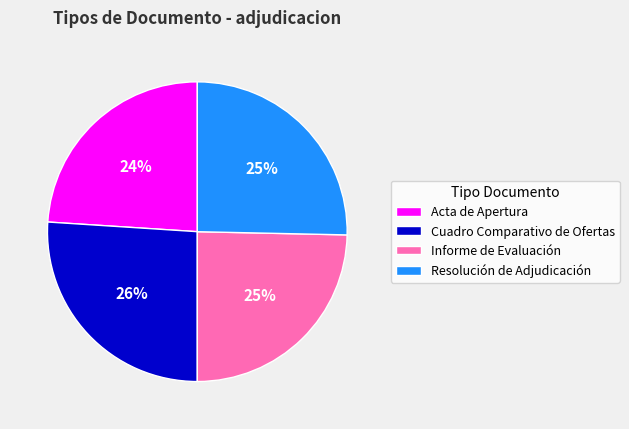

Count the number of slices in the pie.

4